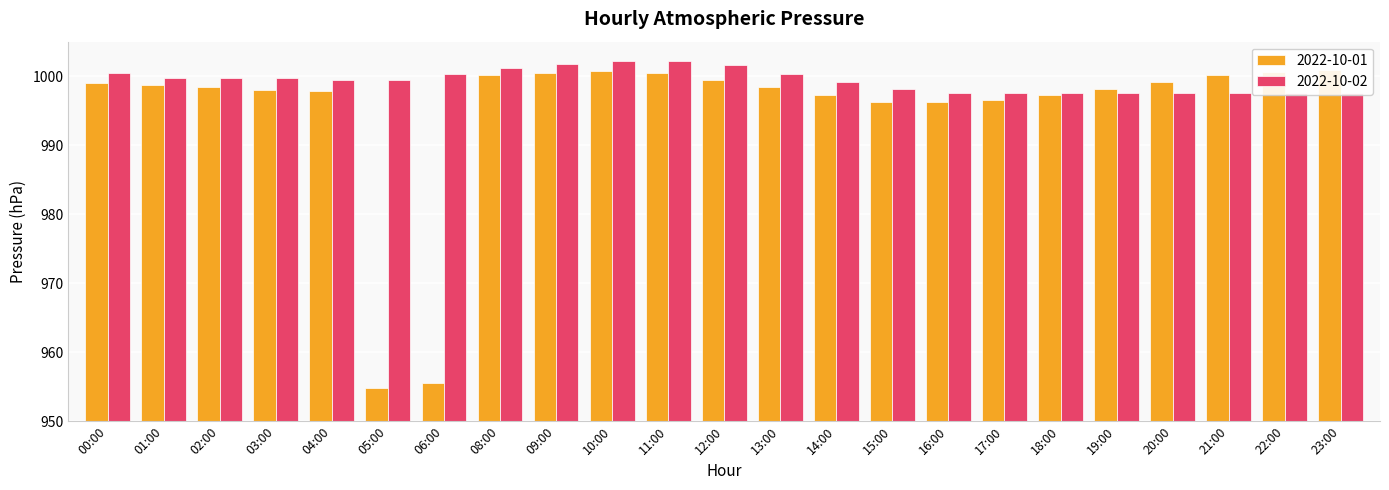

Reading left to right, list all the values displayed in this chart.

2022-10-01: 999.0	998.7	998.4	998.0	997.9	954.8	955.6	1000.1	1000.4	1000.8	1000.5	999.5	998.4	997.3	996.3	996.3	996.5	997.3	998.2	999.2	1000.1	1000.6	1000.9
2022-10-02: 1000.5	999.8	999.7	999.7	999.5	999.4	1000.3	1001.2	1001.8	1002.2	1002.2	1001.6	1000.3	999.1	998.2	997.6	997.6	997.6	997.6	997.6	997.6	997.6	997.6